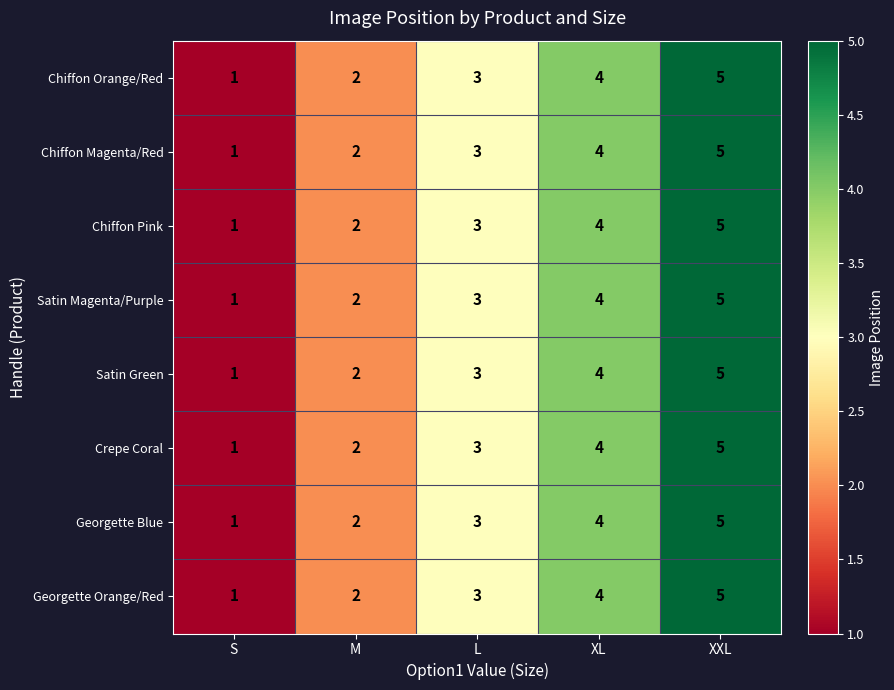

At which category is the sum across all series the highest?

XXL